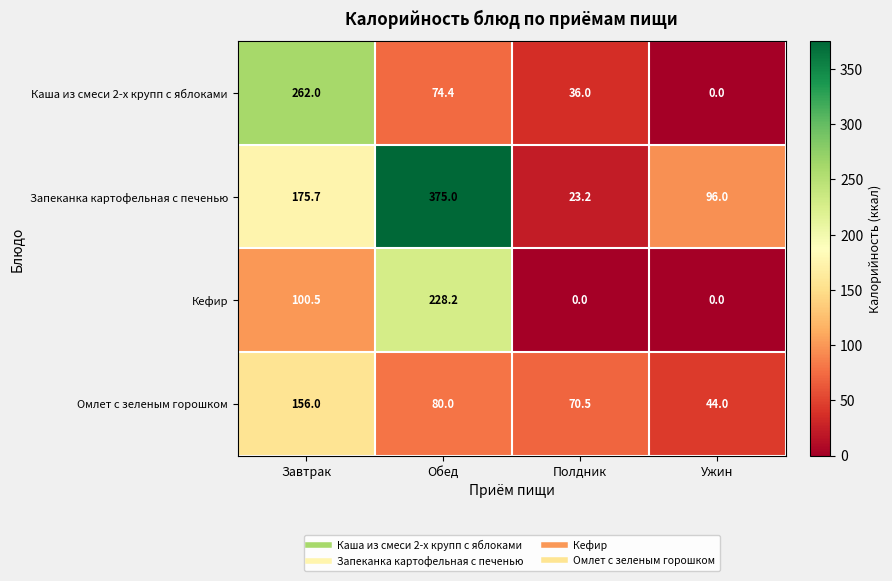

Is it true that Запеканка картофельная с печенью equals 375.0 at Обед?

True